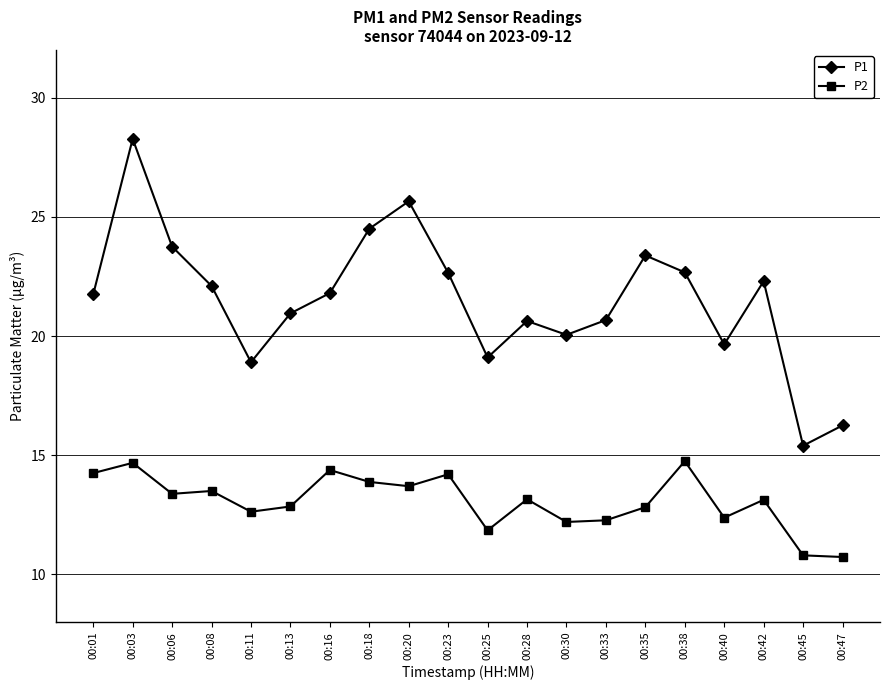

Read the P2 value at 00:40.

12.4